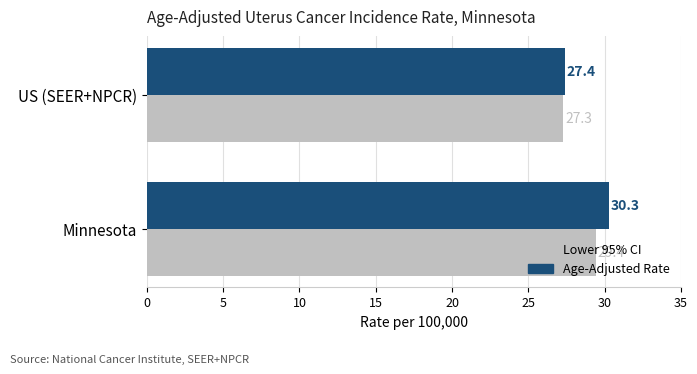

What is the smallest value displayed?

27.3